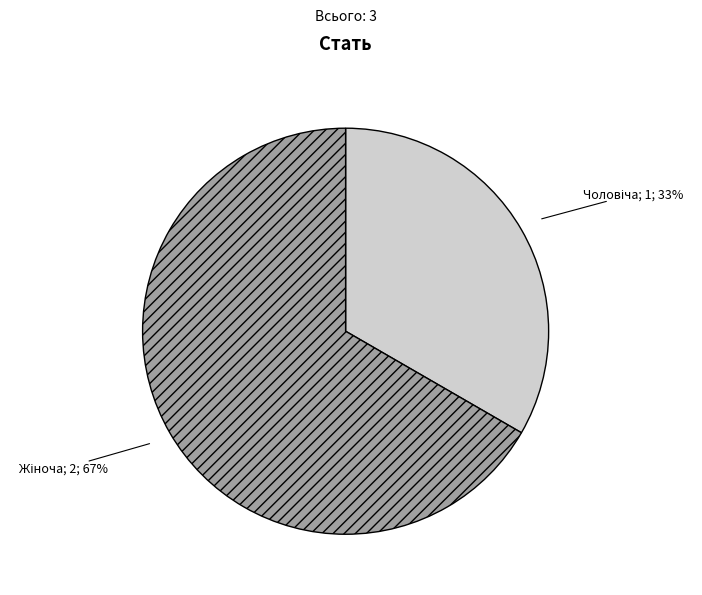

To the nearest percent, what is the average slice percentage?

50%